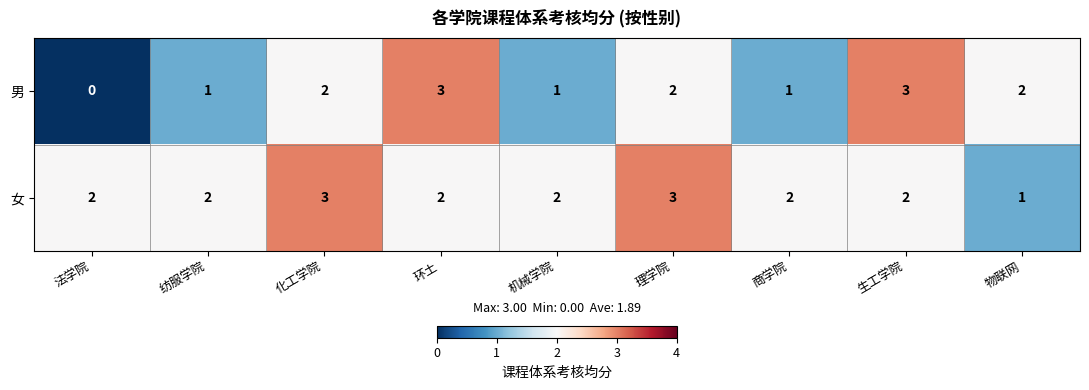

The value of 男 at 环土 is 3. True or false?

True